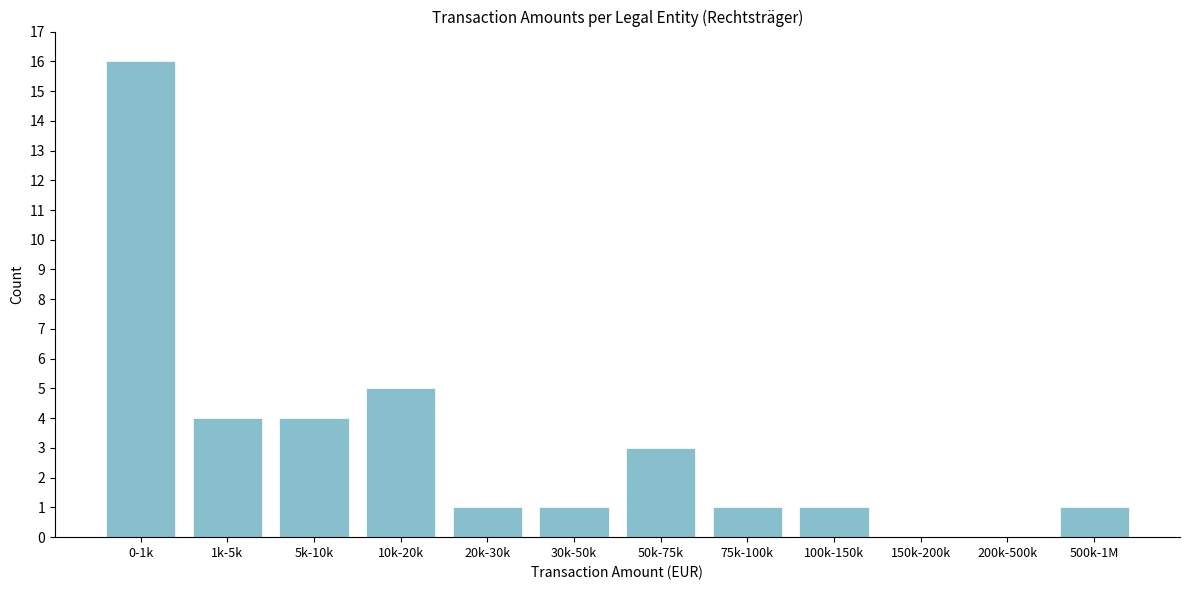

Reading right to left, extract all data points from this chart.

500k-1M=1	200k-500k=0	150k-200k=0	100k-150k=1	75k-100k=1	50k-75k=3	30k-50k=1	20k-30k=1	10k-20k=5	5k-10k=4	1k-5k=4	0-1k=16